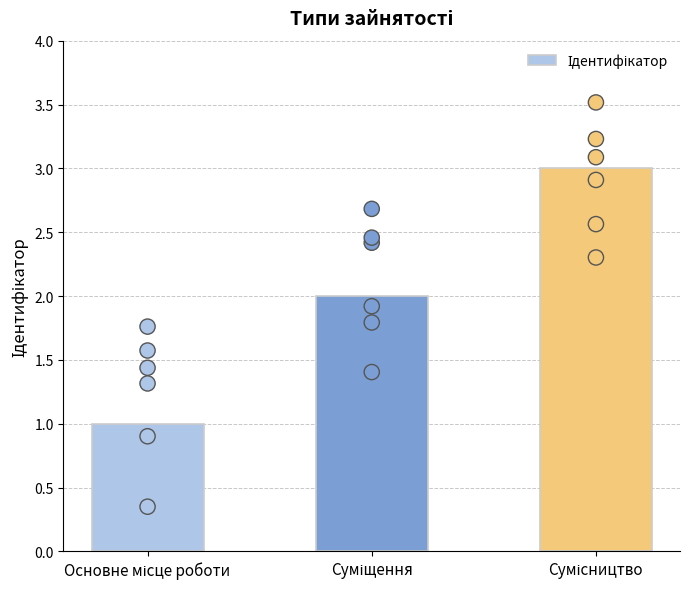

Approximately how many times larger is the value at Суміщення compared to Сумісництво?

0.7